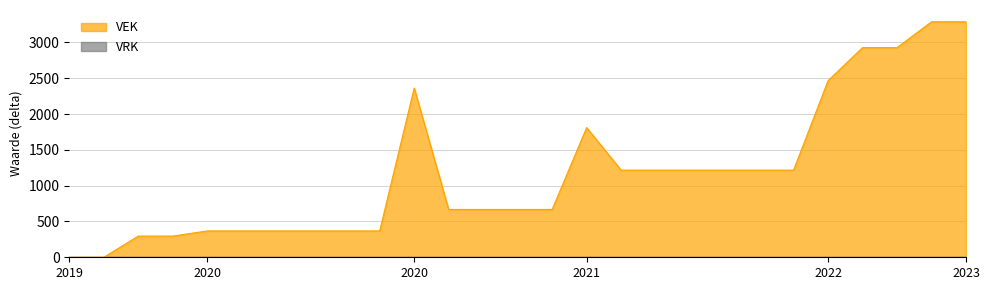

How many data points are less than 668?

10